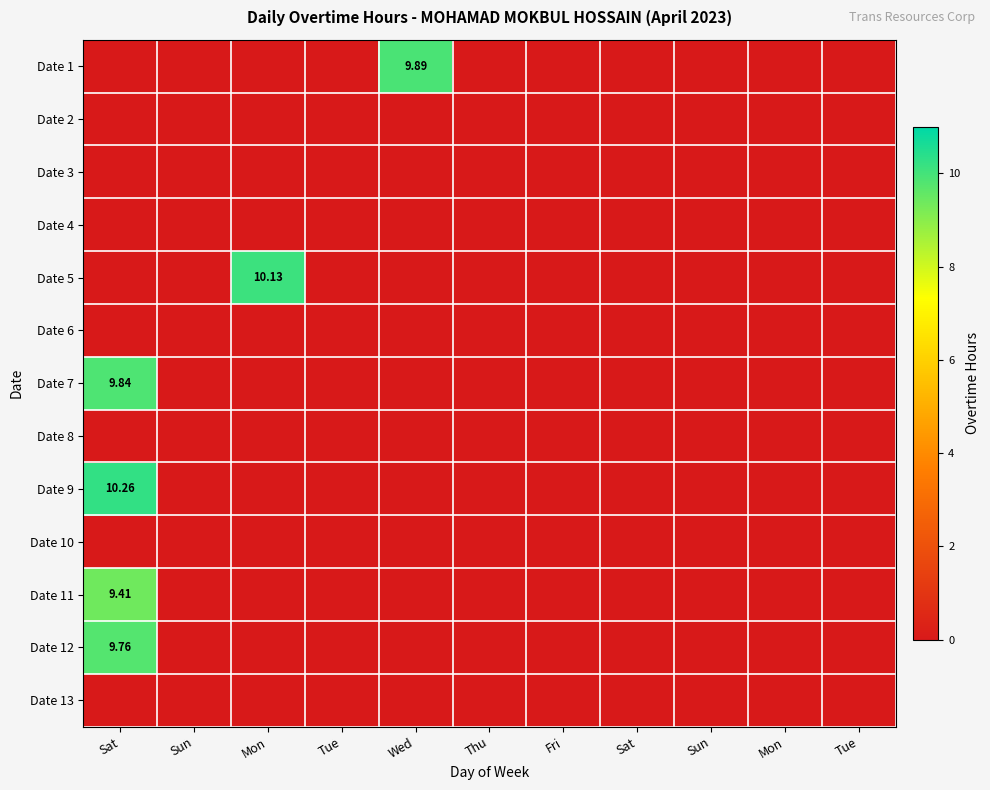

Which series changed the most between Sun and Tue?

Date 1